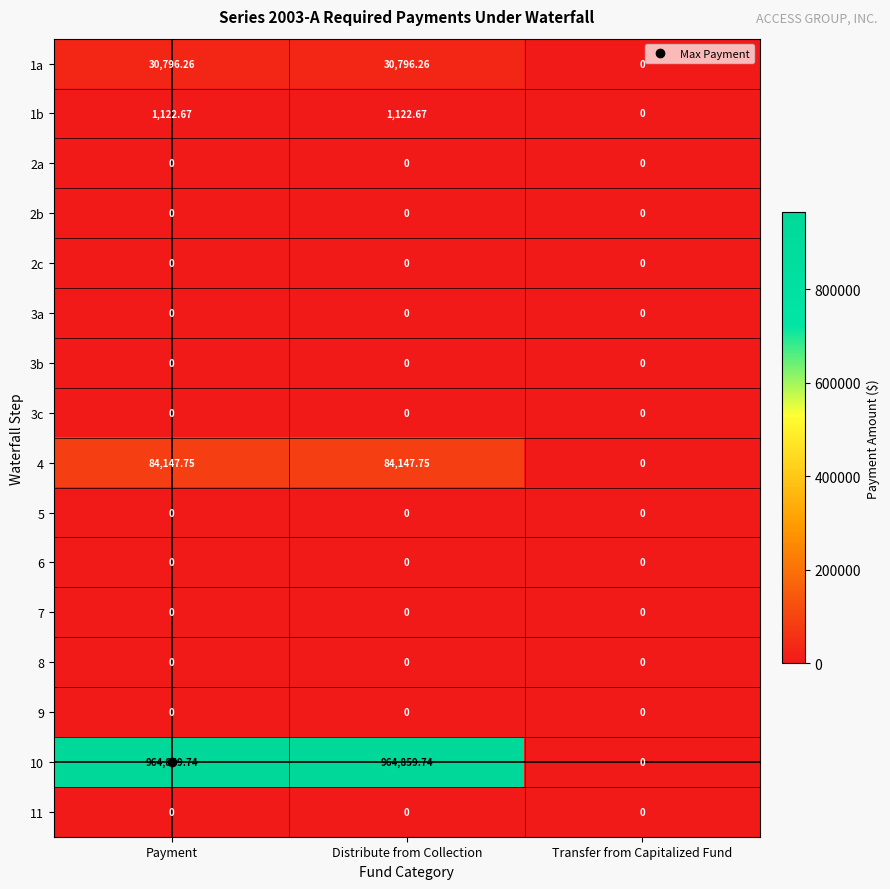

Which series has the widest spread of values?

10